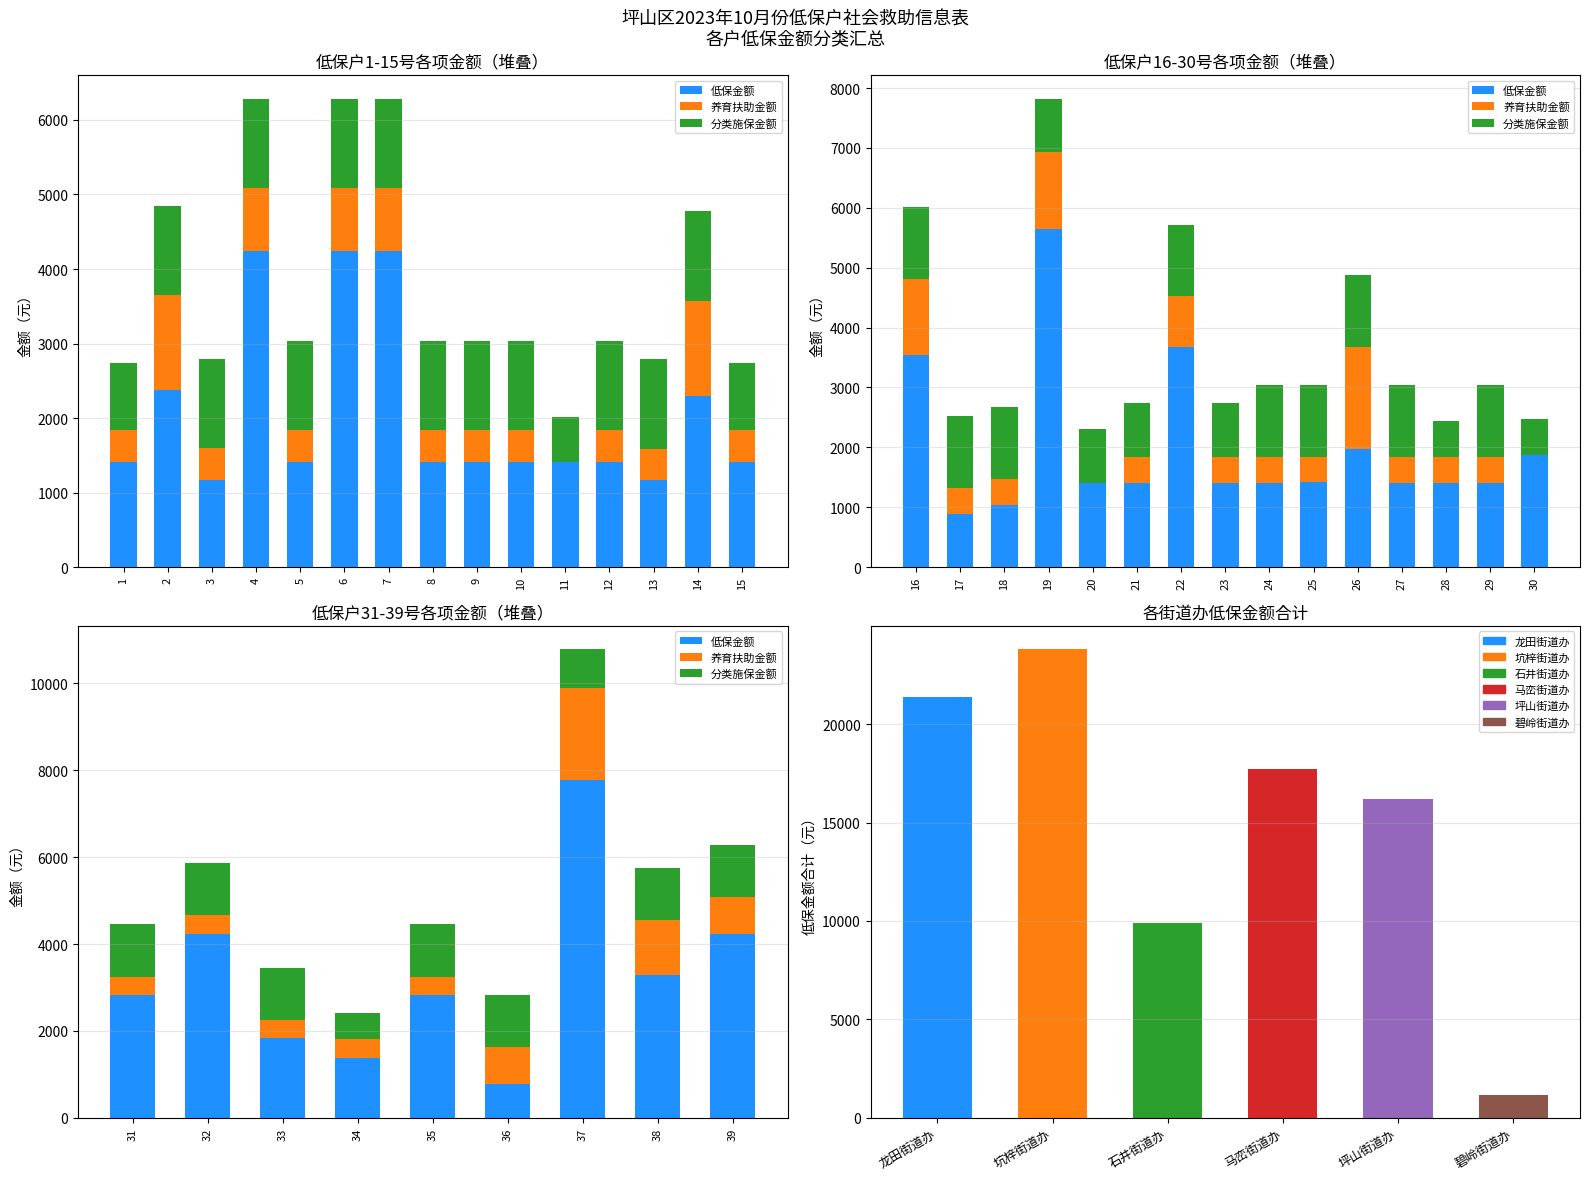

What is the average value of the 养育扶助金额 series?

801